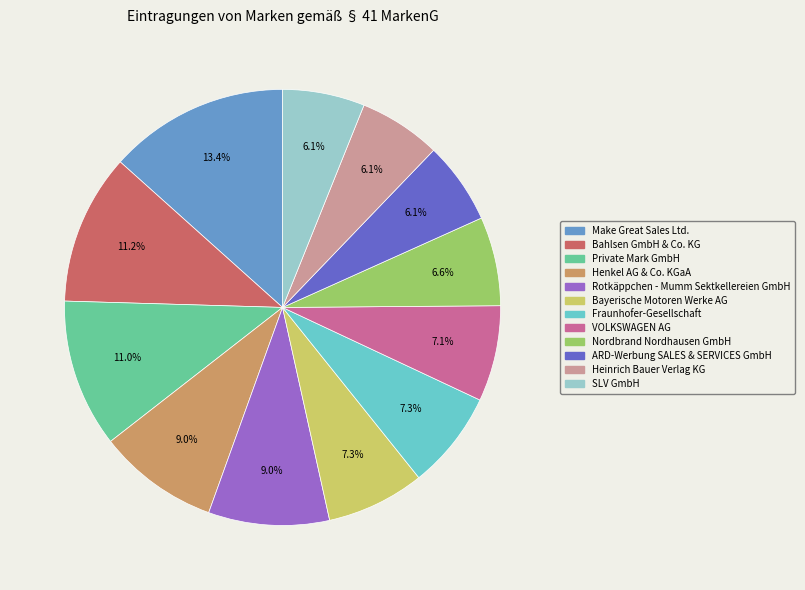

What percentage is the Bahlsen GmbH & Co. KG slice, to the nearest percent?

11%